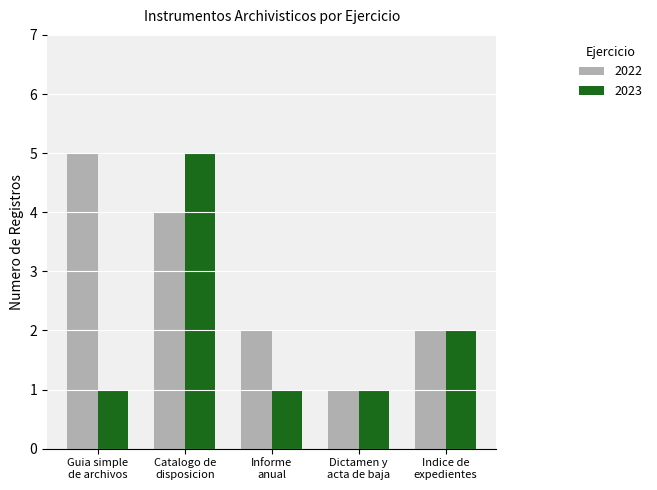

What is the difference between the second highest and minimum values in the 2023 series?

1